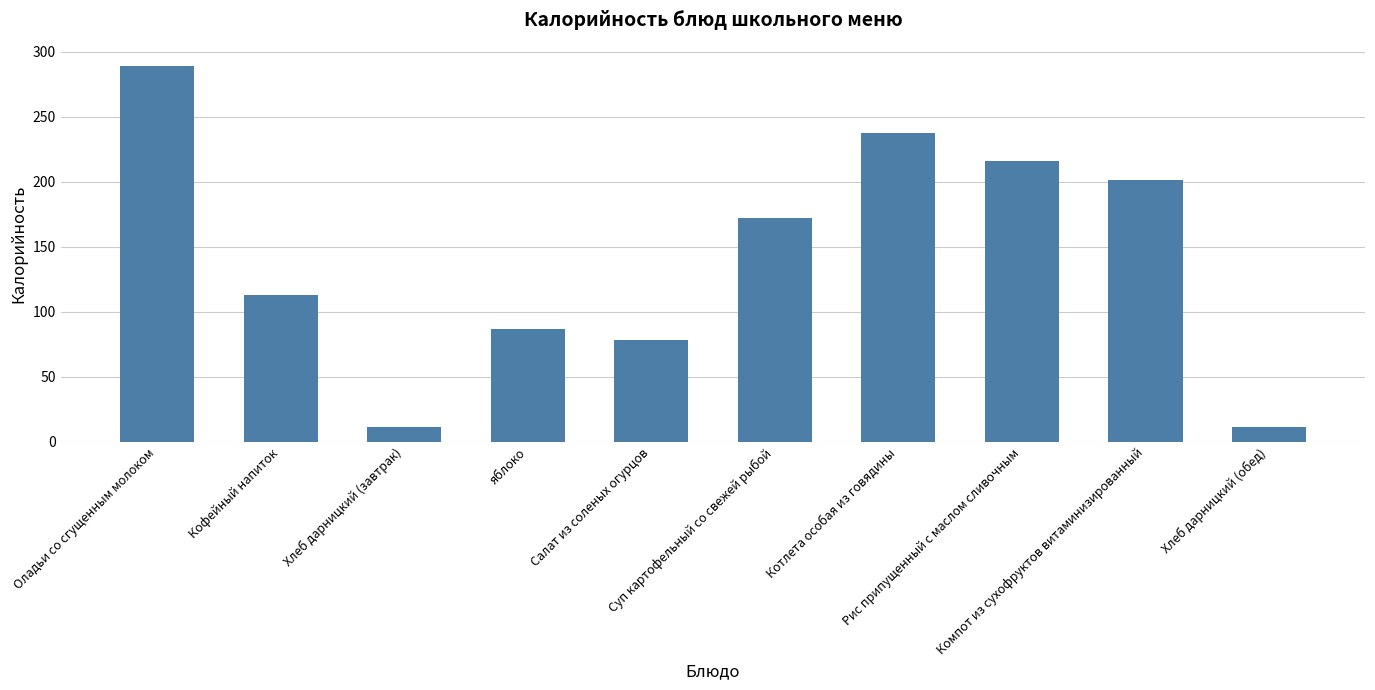

Count the number of values greater than 172.

5